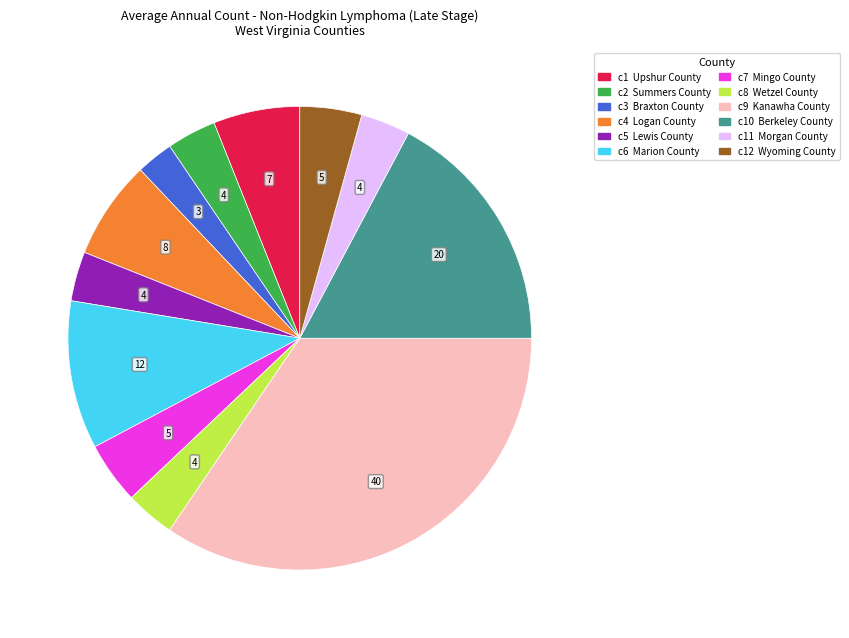

Is there any slice that represents more than half of the pie?

No